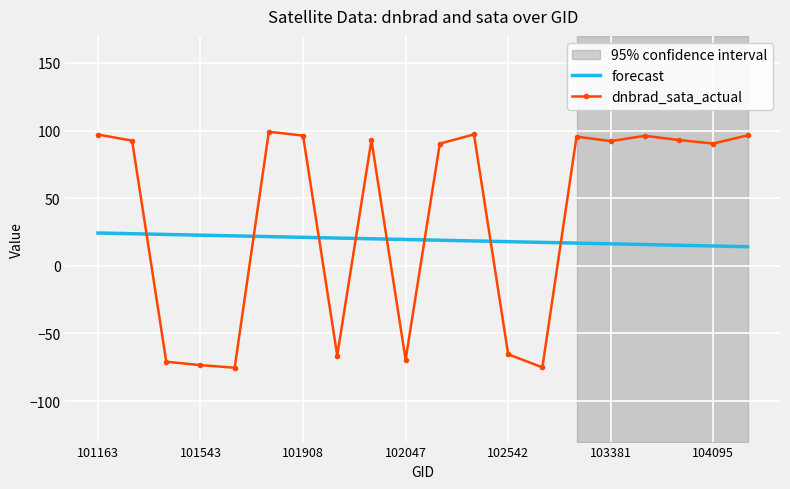

What is the minimum value for dnbrad_sata_actual?

-75.4